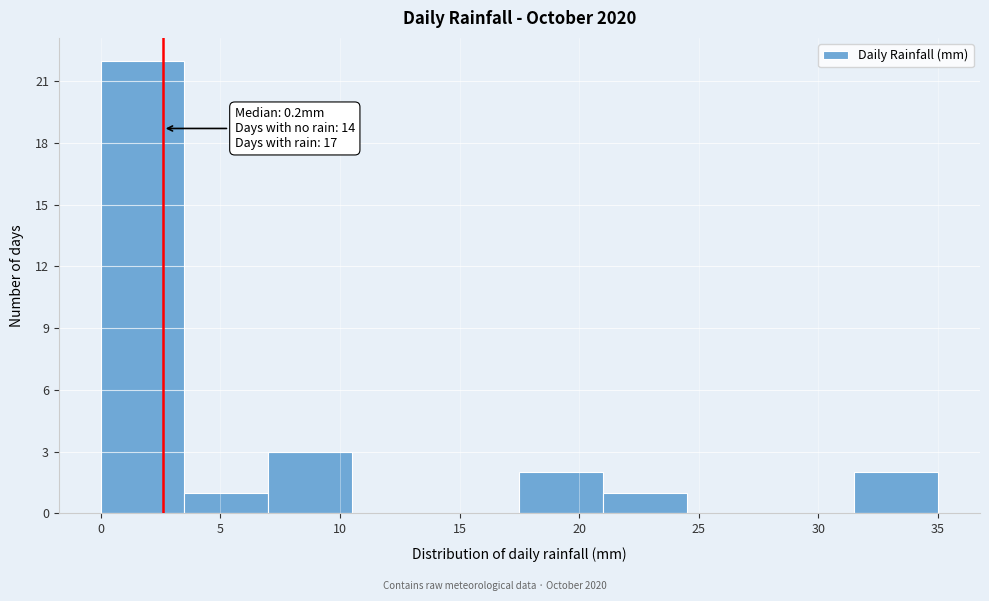

Over which range of the x-axis is the bar tallest?

0.0 to 3.5